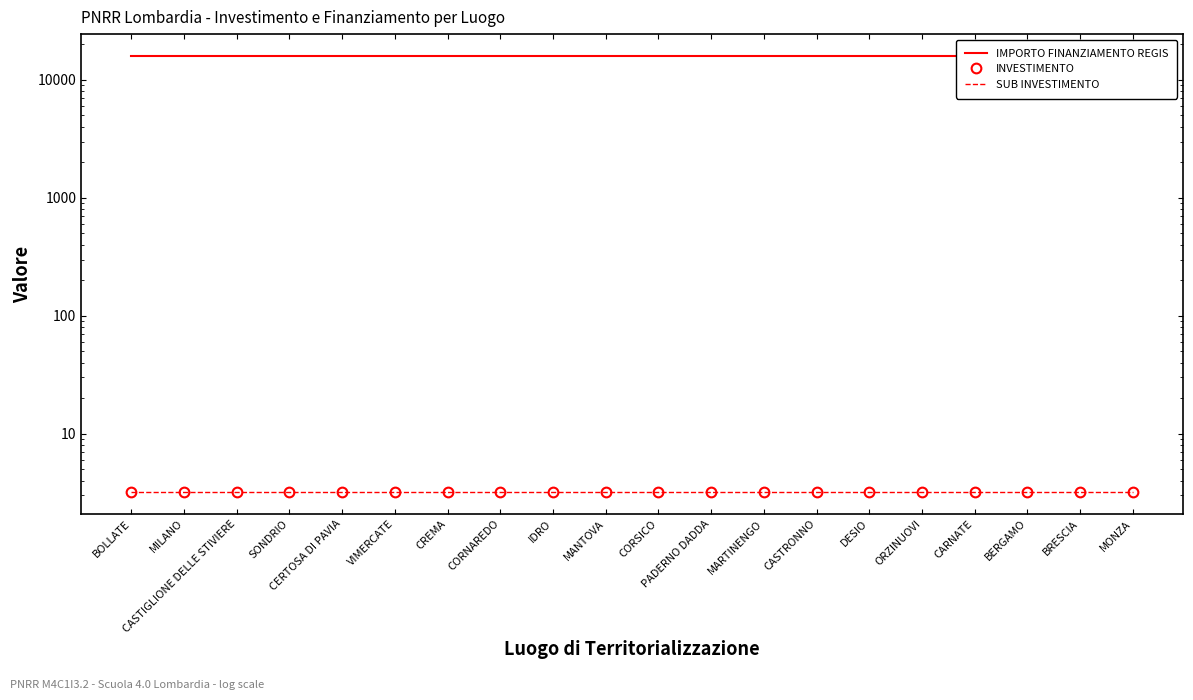

Reading left to right, extract all data points from this chart.

IMPORTO FINANZIAMENTO REGIS: BOLLATE=16000.0	MILANO=16000.0	CASTIGLIONE DELLE STIVIERE=16000.0	SONDRIO=16000.0	CERTOSA DI PAVIA=16000.0	VIMERCATE=16000.0	CREMA=16000.0	CORNAREDO=16000.0	IDRO=16000.0	MANTOVA=16000.0	CORSICO=16000.0	PADERNO DADDA=16000.0	MARTINENGO=16000.0	CASTRONNO=16000.0	DESIO=16000.0	ORZINUOVI=16000.0	CARNATE=16000.0	BERGAMO=16000.0	BRESCIA=16000.0	MONZA=16000.0
INVESTIMENTO: BOLLATE=3.2	MILANO=3.2	CASTIGLIONE DELLE STIVIERE=3.2	SONDRIO=3.2	CERTOSA DI PAVIA=3.2	VIMERCATE=3.2	CREMA=3.2	CORNAREDO=3.2	IDRO=3.2	MANTOVA=3.2	CORSICO=3.2	PADERNO DADDA=3.2	MARTINENGO=3.2	CASTRONNO=3.2	DESIO=3.2	ORZINUOVI=3.2	CARNATE=3.2	BERGAMO=3.2	BRESCIA=3.2	MONZA=3.2
SUB INVESTIMENTO: BOLLATE=3.2	MILANO=3.2	CASTIGLIONE DELLE STIVIERE=3.2	SONDRIO=3.2	CERTOSA DI PAVIA=3.2	VIMERCATE=3.2	CREMA=3.2	CORNAREDO=3.2	IDRO=3.2	MANTOVA=3.2	CORSICO=3.2	PADERNO DADDA=3.2	MARTINENGO=3.2	CASTRONNO=3.2	DESIO=3.2	ORZINUOVI=3.2	CARNATE=3.2	BERGAMO=3.2	BRESCIA=3.2	MONZA=3.2